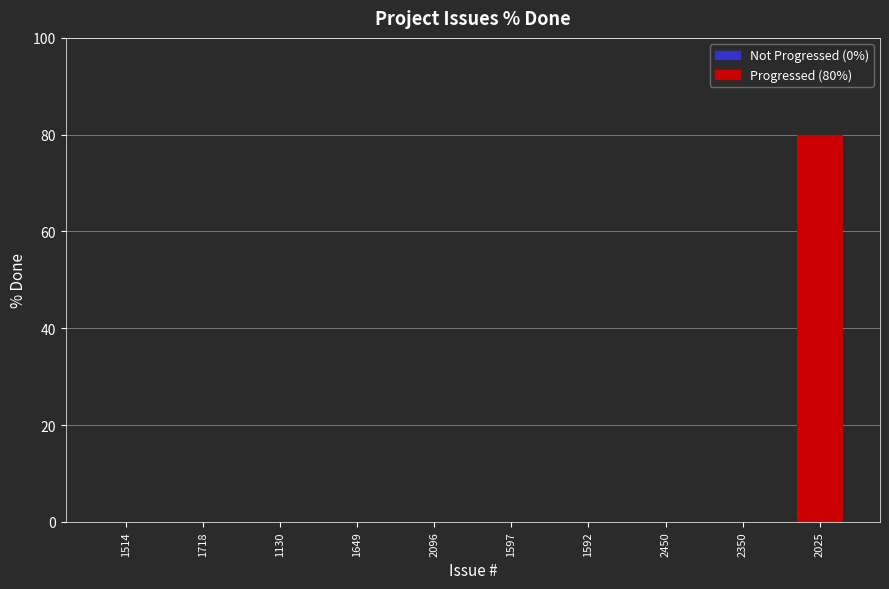

At which category does the chart reach its peak across all series?

2025